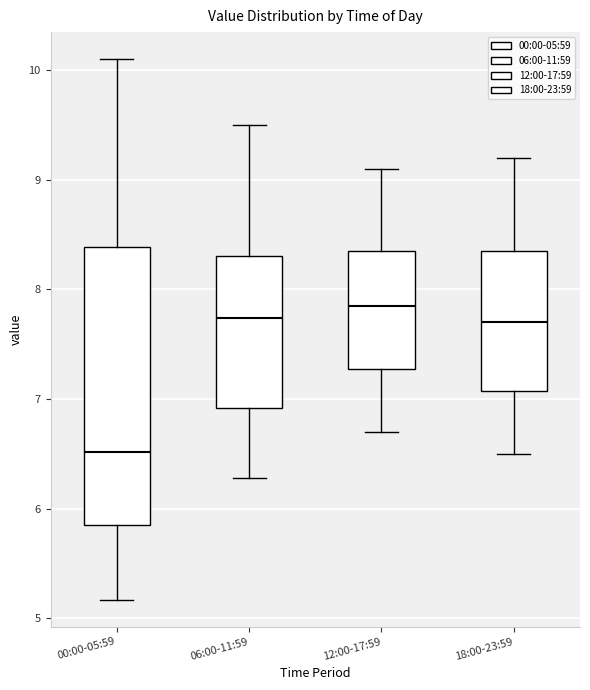

Which box is the tallest, from its lower edge to its upper edge?

00:00-05:59